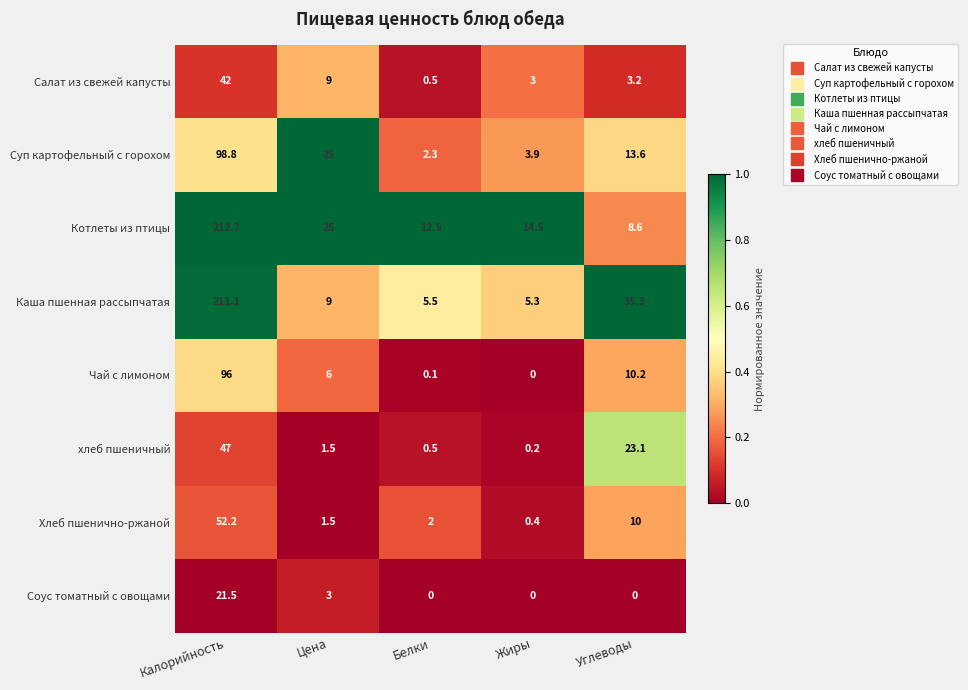

Which series has the largest total across all categories?

Котлеты из птицы